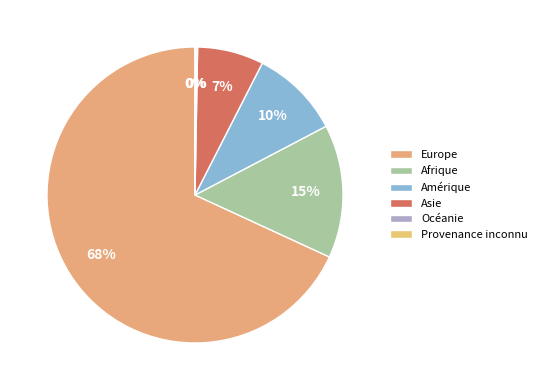

Does Océanie account for over 50% of the chart?

No